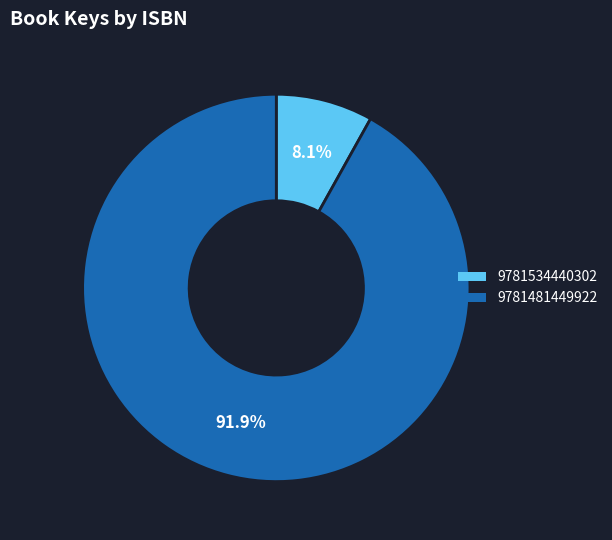

Count the number of slices in the pie.

2